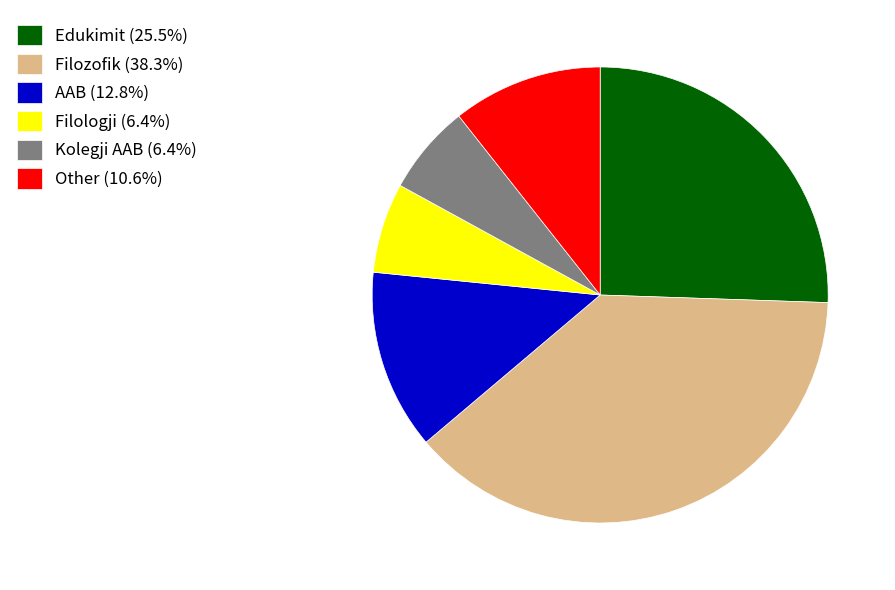

What is the ratio of the value at AAB (12.8%) to the value at Edukimit (25.5%)?

0.5